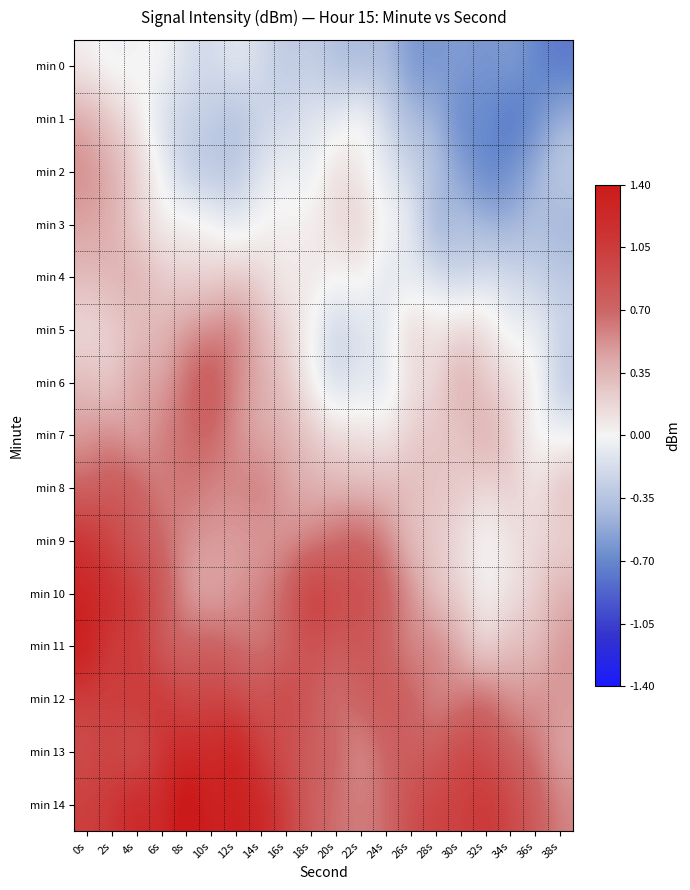

How many series are shown in this chart?

15